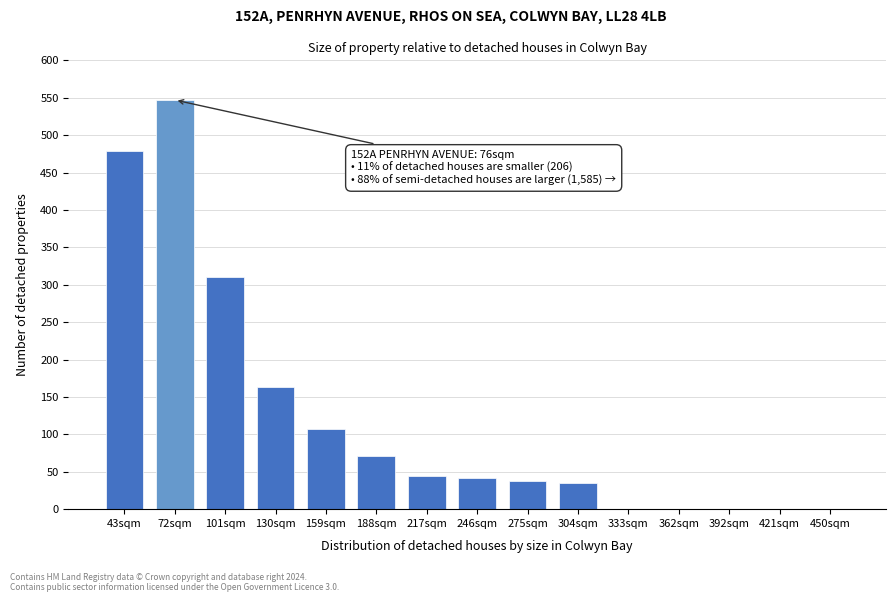

Between 246sqm and 392sqm, which is larger?

246sqm